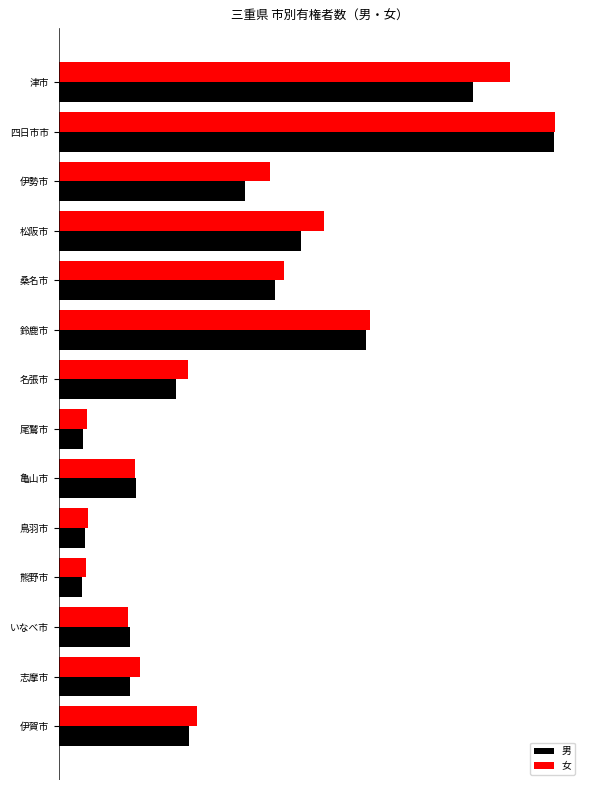

List the series in order of their peak value, lowest first.

男, 女